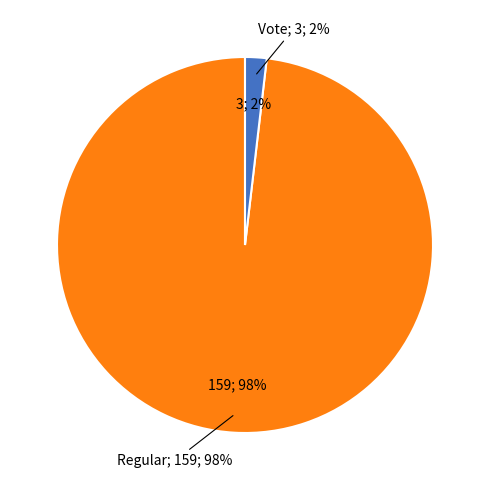

To the nearest percent, what is the difference between the largest and smallest slice percentages?

96%